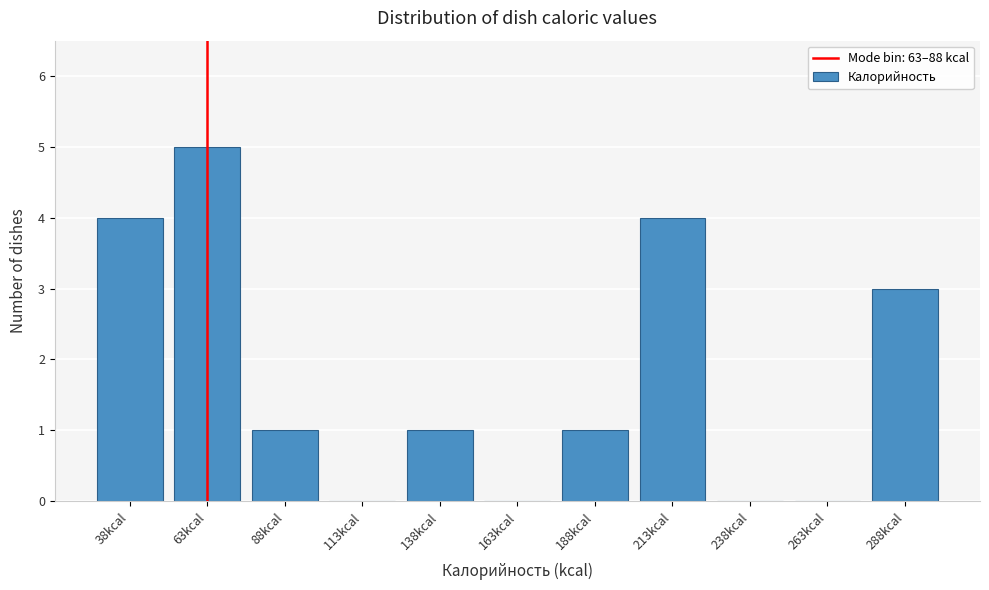

Reading left to right, list all the values displayed in this chart.

38kcal=4	63kcal=5	88kcal=1	113kcal=0	138kcal=1	163kcal=0	188kcal=1	213kcal=4	238kcal=0	263kcal=0	288kcal=3